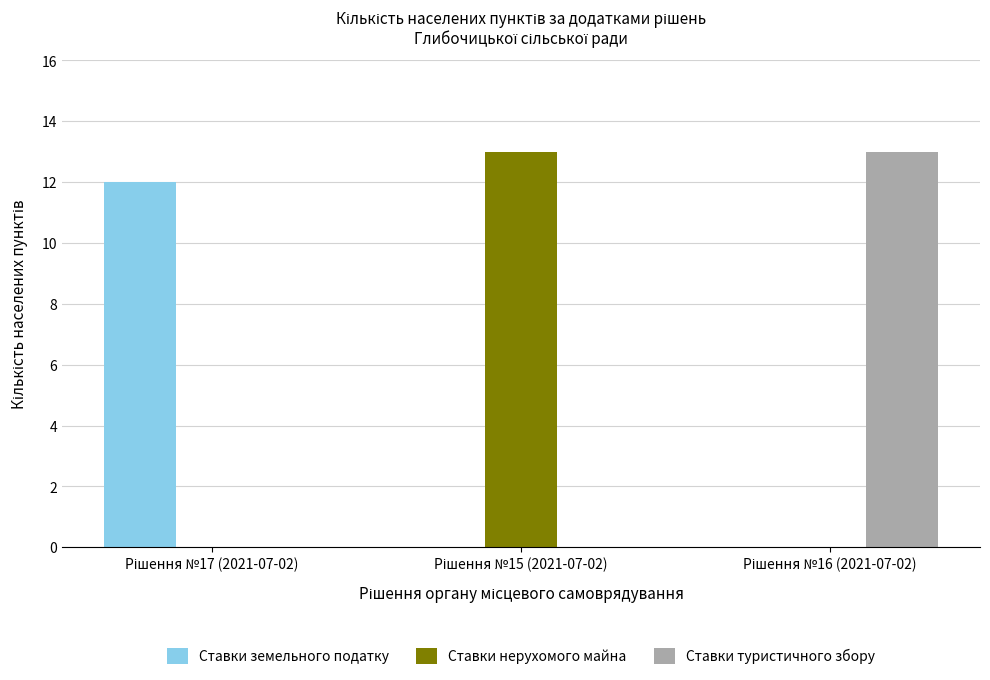

What is the maximum value shown in the chart?

13